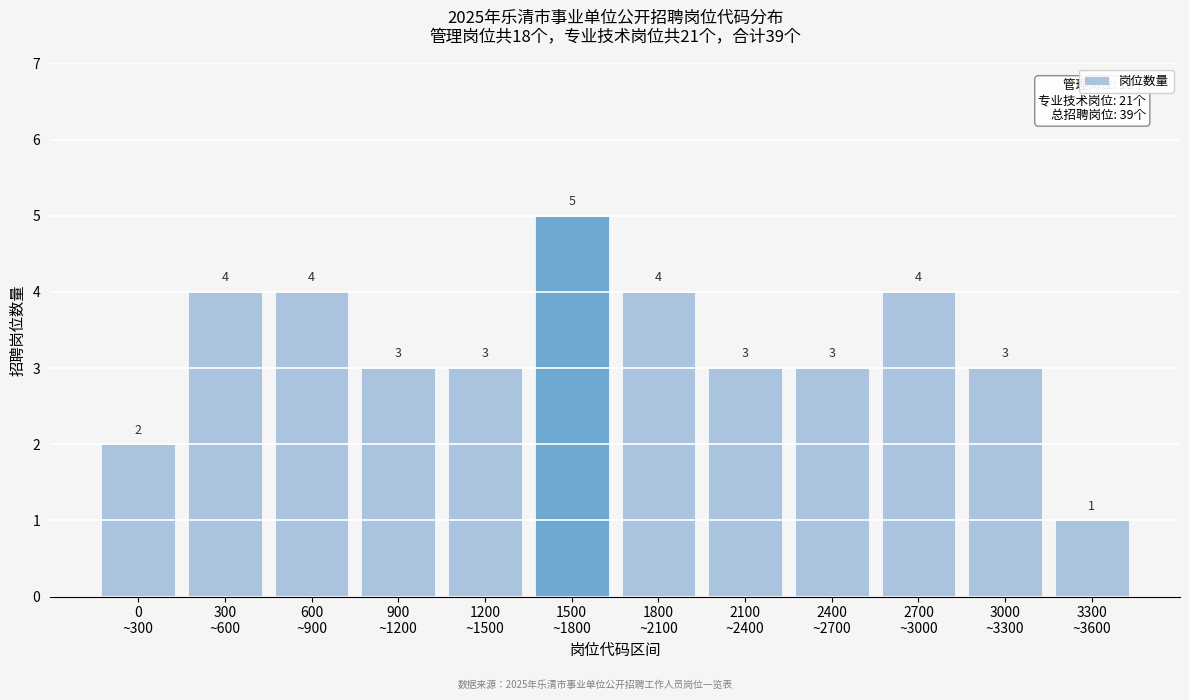

Reading left to right, extract all data points from this chart.

2	4	4	3	3	5	4	3	3	4	3	1